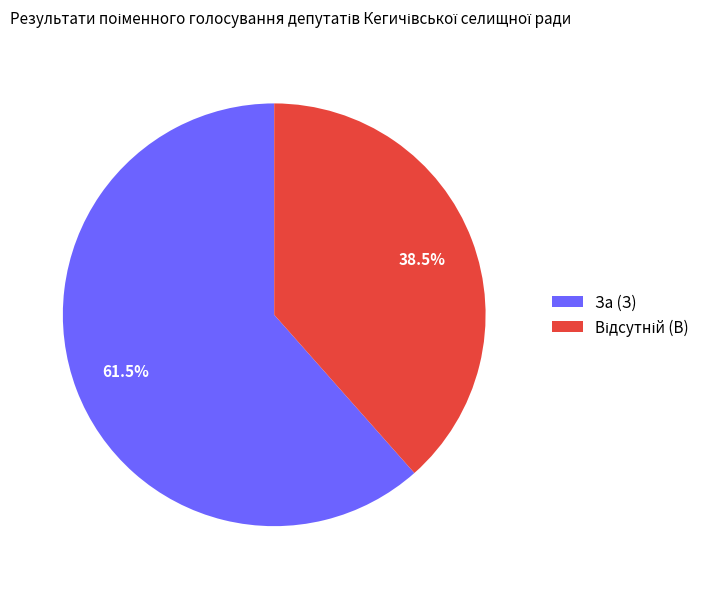

True or false: За (З) accounts for 55% of the total.

False